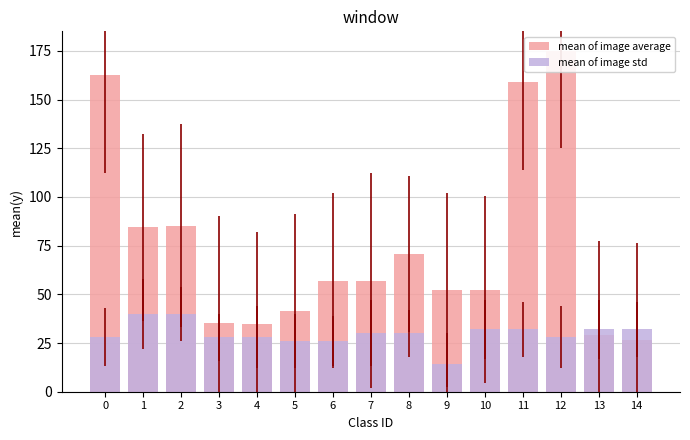

What is the sum of the mean of image average values at 1 and 4?

119.3